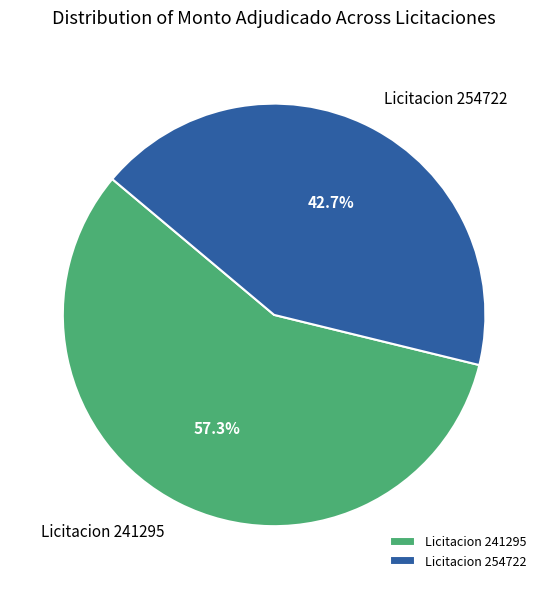

What is the total percentage of Licitacion 254722 and Licitacion 241295?

100.0%